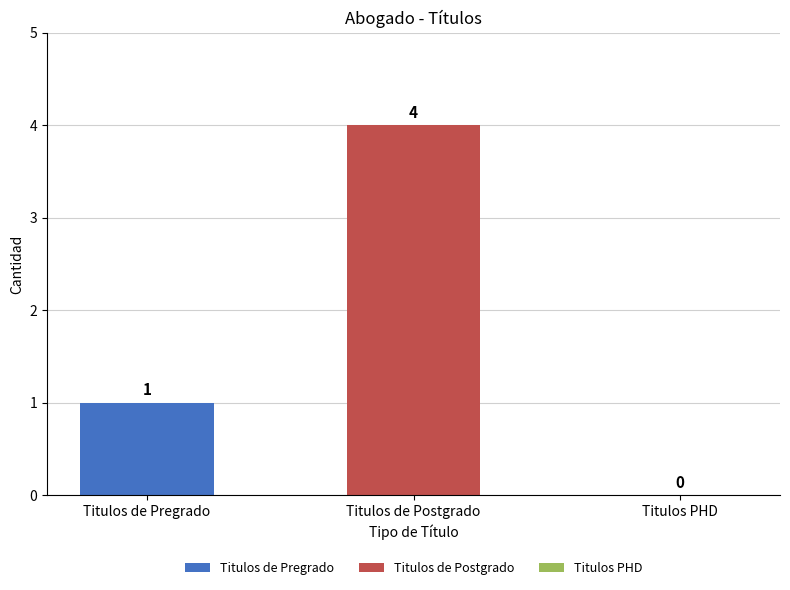

Count the number of data series in this chart.

2